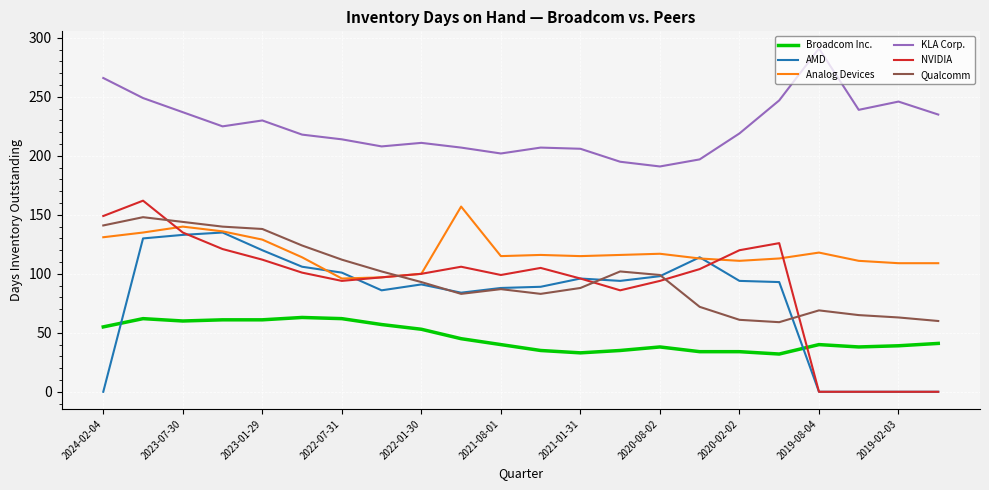

What is the average value of the Qualcomm series?

97